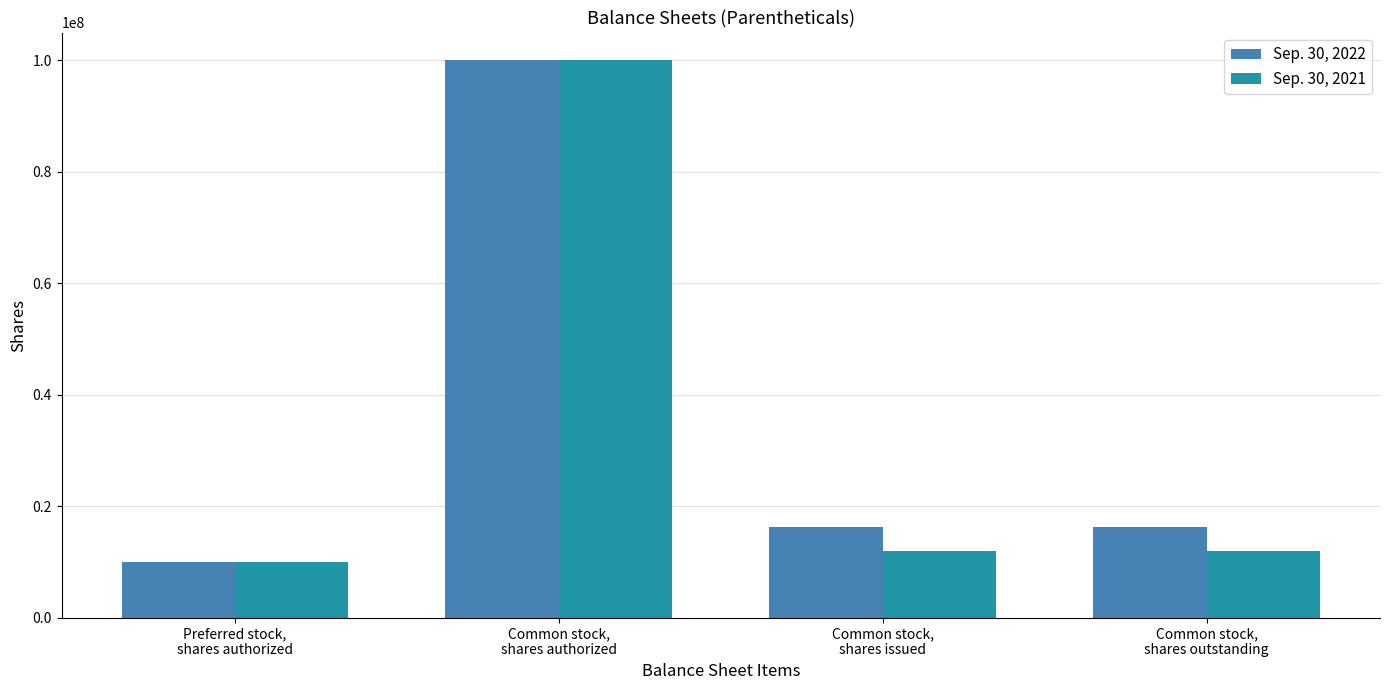

True or false: Sep. 30, 2021 has a value of 12010019 at Common stock,
shares issued.

True